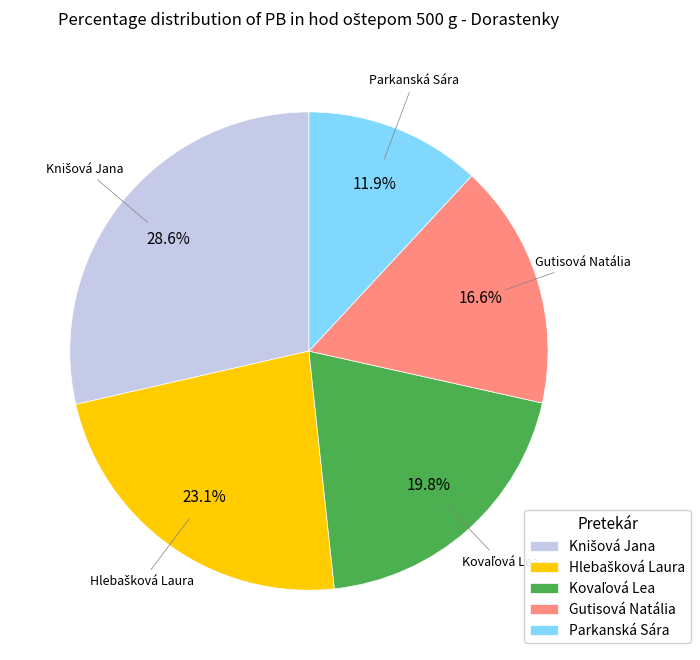

Does any single category account for the majority?

No